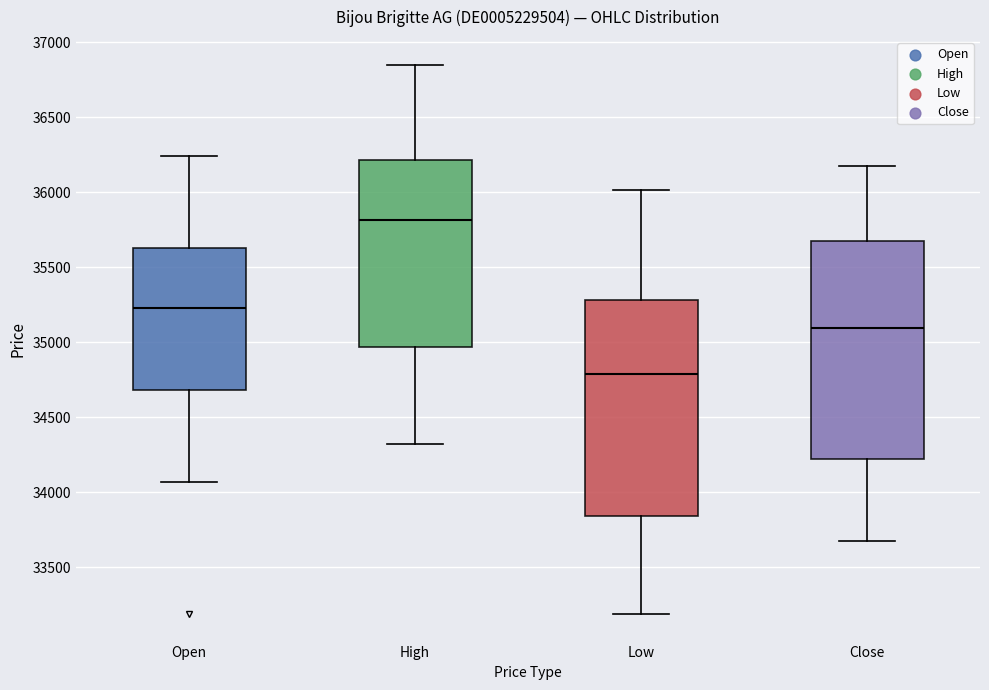

Reading left to right, read every box against the y-axis: the position of its median line, the range the box covers, and the ends of its whiskers. The values are not printed on the chart, so give them approximately, as read against the axis.

Open: median 35250, box 34700 to 35650, whiskers 34050 to 36250
High: median 35800, box 34950 to 36200, whiskers 34300 to 36850
Low: median 34800, box 33850 to 35300, whiskers 33200 to 36000
Close: median 35100, box 34200 to 35700, whiskers 33700 to 36150